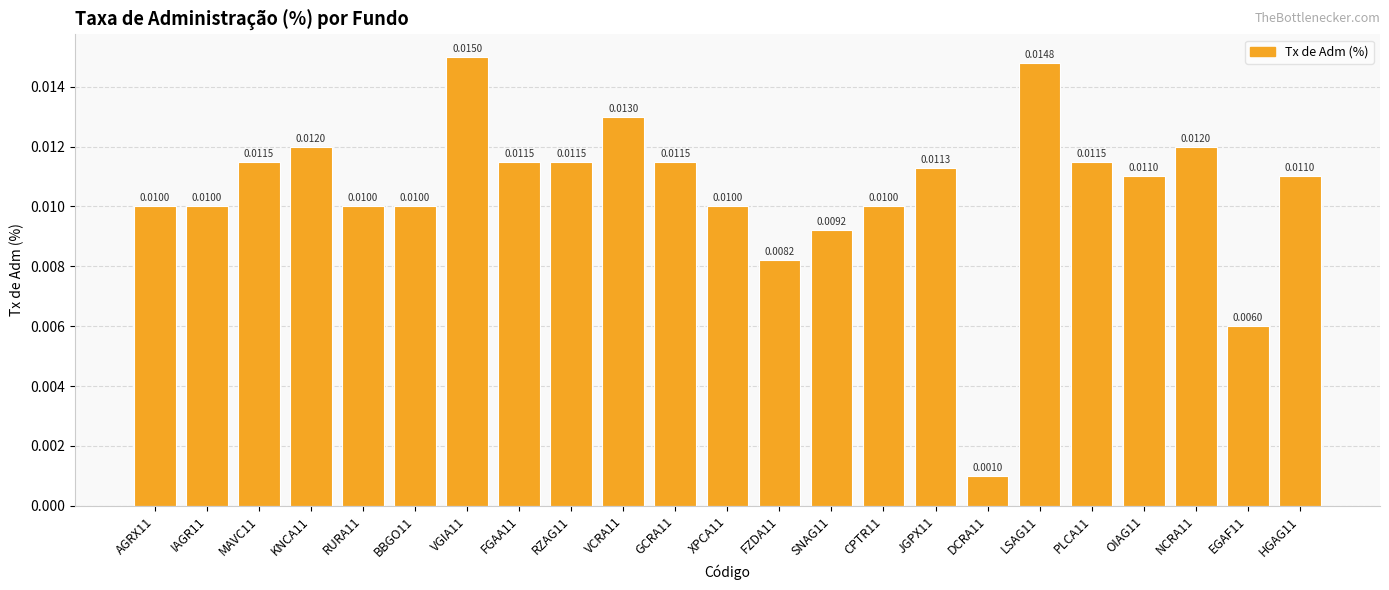

Where is the data nearest to the value 0?

DCRA11